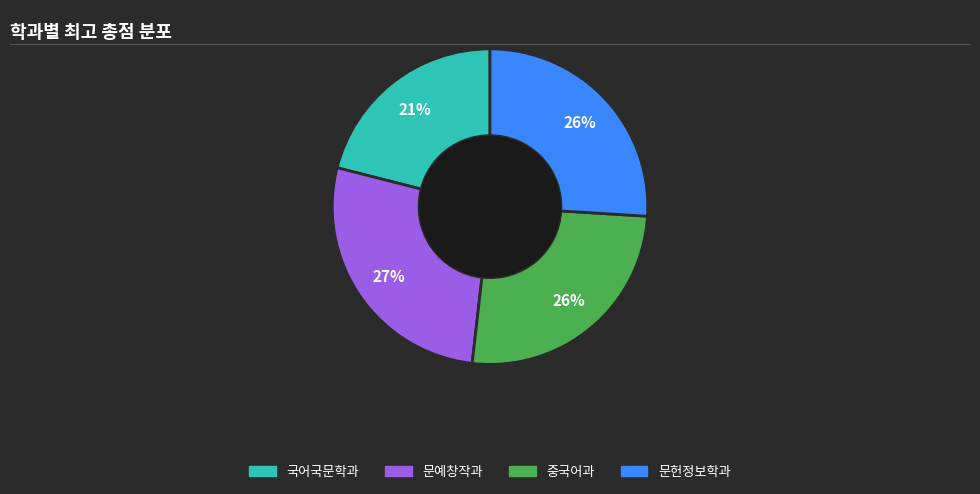

To the nearest percent, what is the difference between the 중국어과 and 국어국문학과 slice percentages?

5%